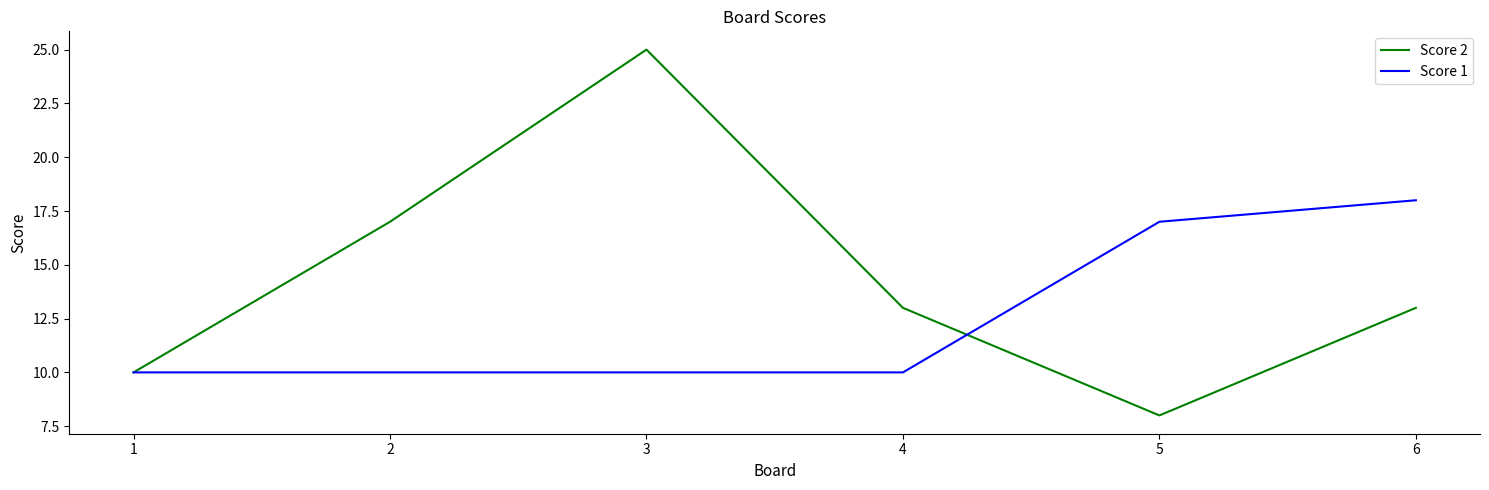

True or false: Score 1 and Score 2 cross at least once.

True